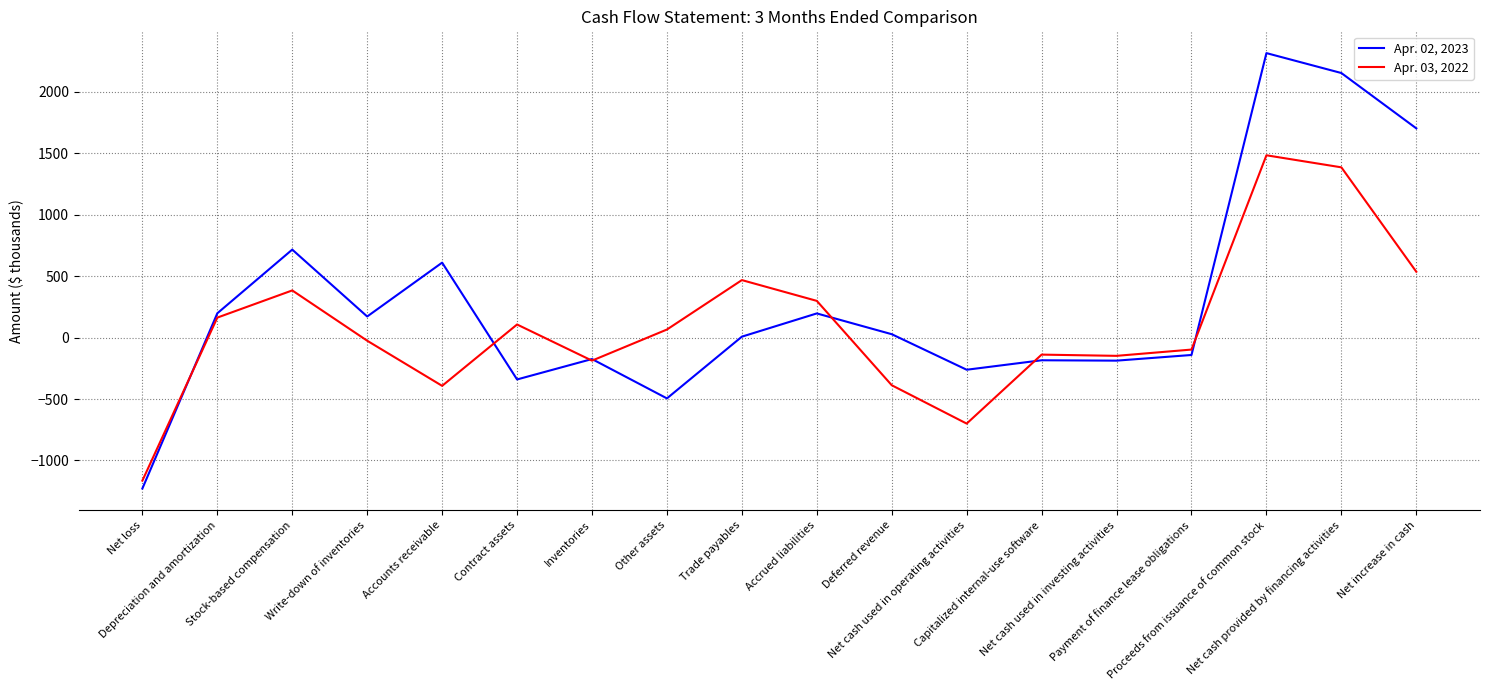

What is the minimum value shown in the chart?

-1228